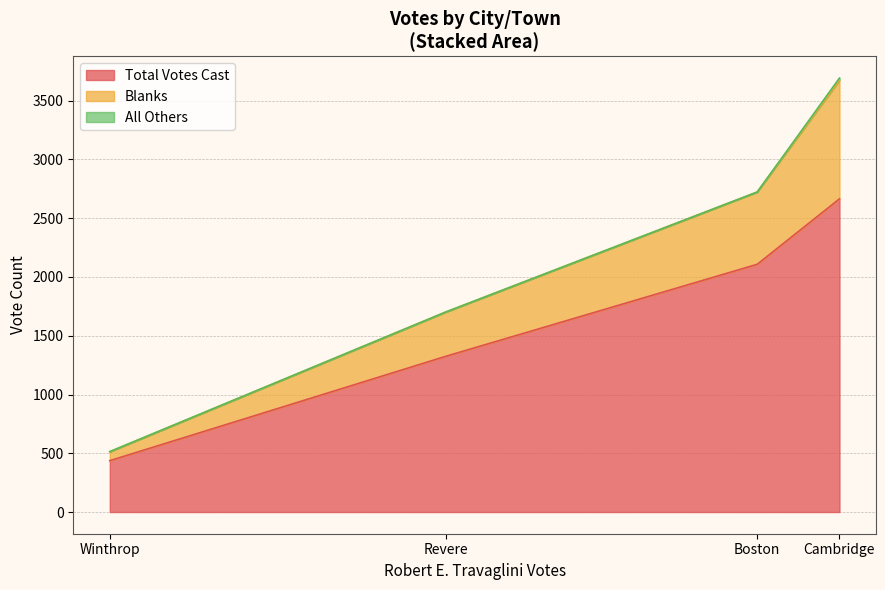

List the labels in order of Blanks value, smallest first.

Winthrop, Revere, Boston, Cambridge